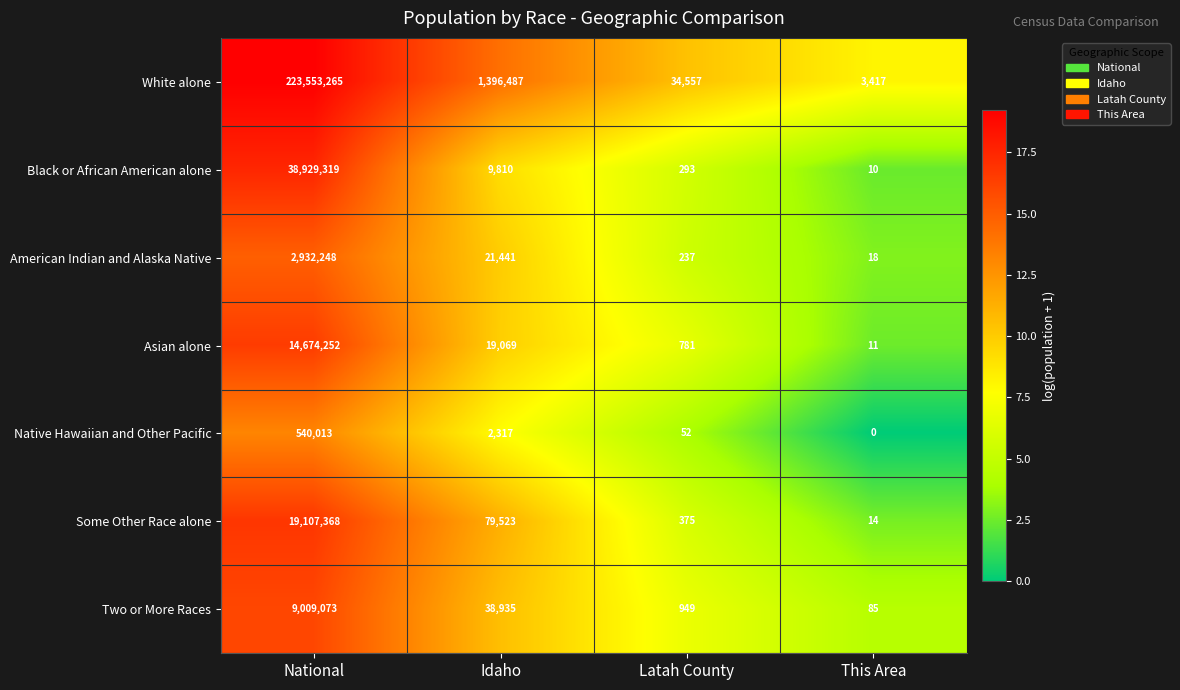

Is it true that Black or African American alone equals 4 at This Area?

False